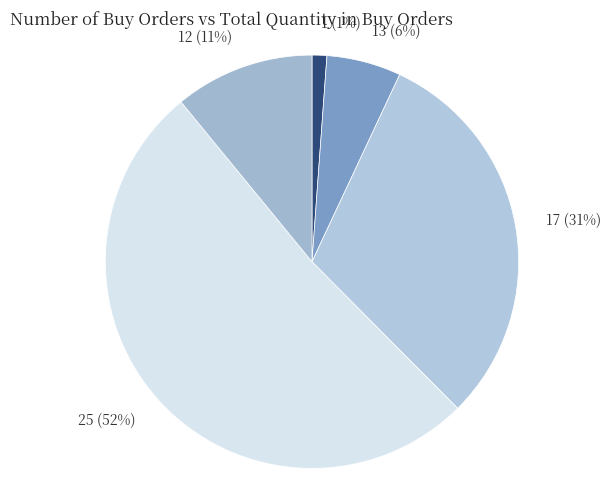

The 13 slice represents 20% of the pie. True or false?

False